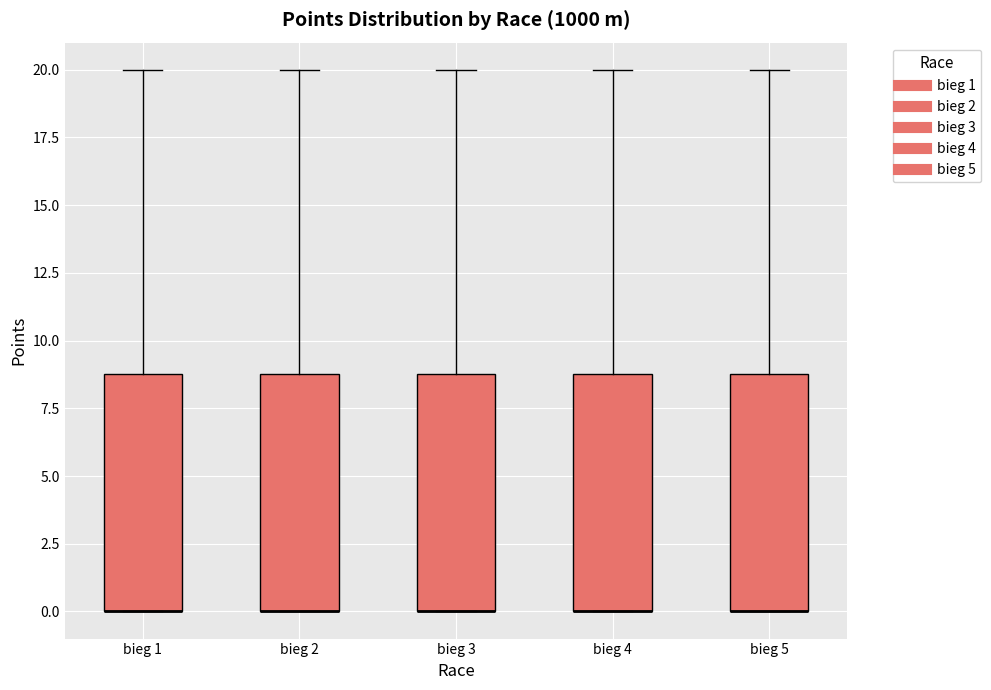

Reading left to right, transcribe this box plot: for each box, give where its median line is, the range the box spans, and where its two whiskers end, as read against the y-axis. The values are not printed on the chart, so give them approximately, as read against the axis.

bieg 1: median 0 (drawn on the box's lower edge), box 0 to 9, whiskers 0 to 20
bieg 2: median 0 (drawn on the box's lower edge), box 0 to 9, whiskers 0 to 20
bieg 3: median 0 (drawn on the box's lower edge), box 0 to 9, whiskers 0 to 20
bieg 4: median 0 (drawn on the box's lower edge), box 0 to 9, whiskers 0 to 20
bieg 5: median 0 (drawn on the box's lower edge), box 0 to 9, whiskers 0 to 20